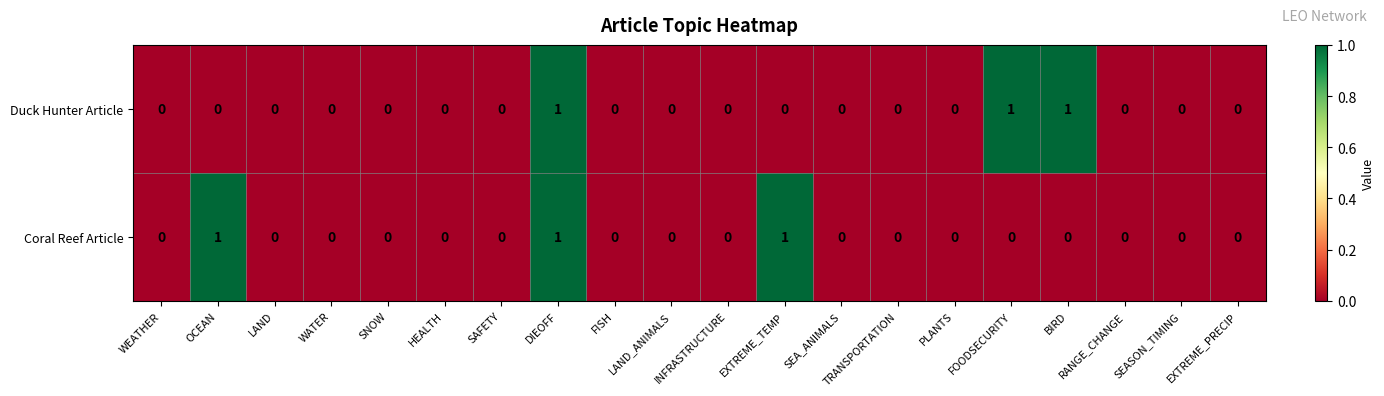

Count the number of categories in the chart.

20